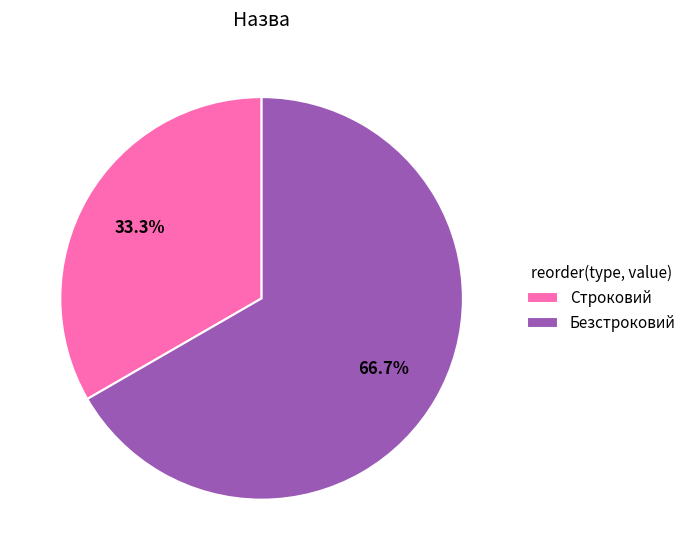

What percentage is NOT represented by Безстроковий?

33.3%